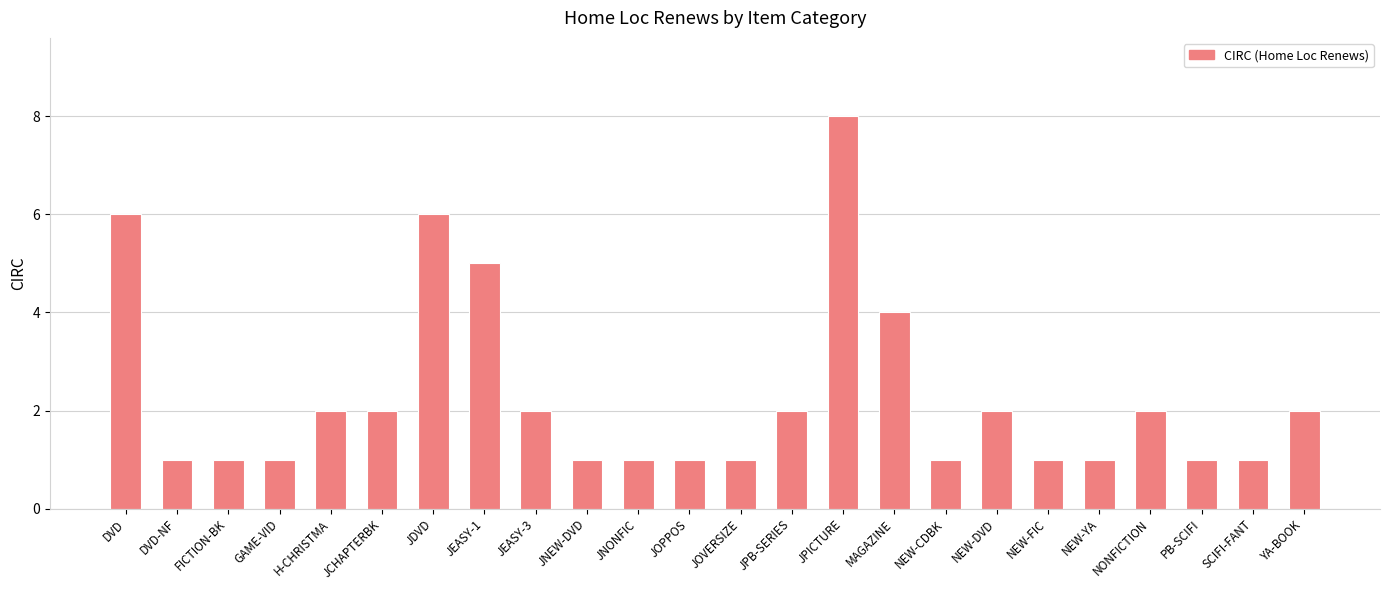

Where is the data nearest to the value 4?

MAGAZINE